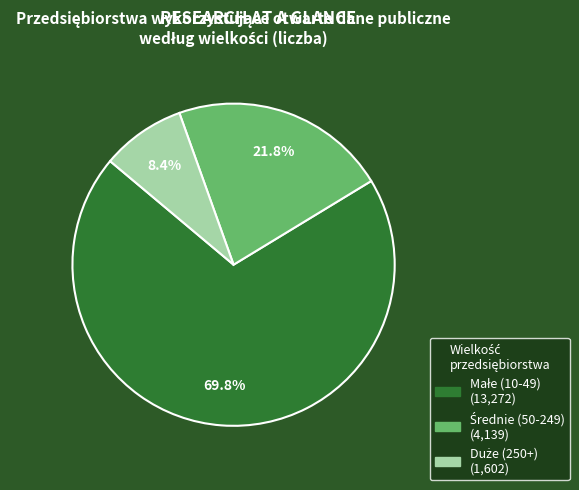

Between Duże (250+) and Małe (10-49), which is larger?

Małe (10-49)